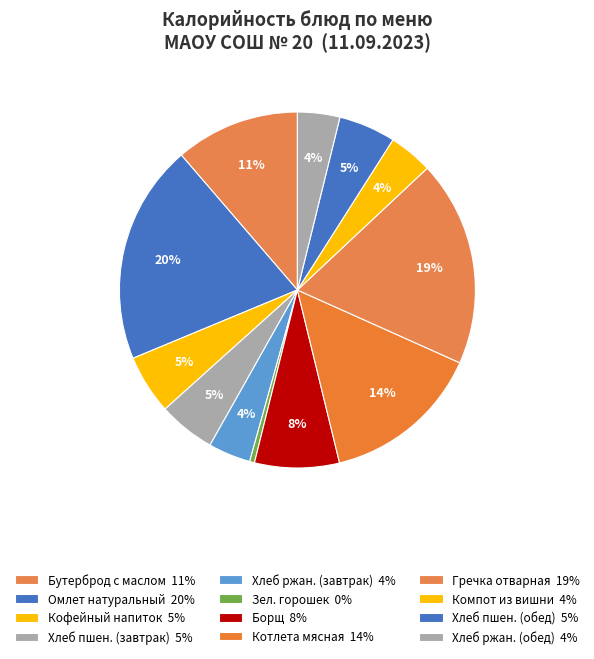

Rank the categories by value from lowest to highest.

Зел.горошек консервированный, Хлеб ржано-пшеничный (завтрак), Хлеб ржано-пшеничный (обед), Компот из вишни, Хлеб пшеничный (завтрак), Хлеб пшеничный (обед), Кофейный напиток на сгущенном молоке, Борщ с капустой, картофелем и сметаной, Бутерброд с маслом(багет), Котлета мясная с маслом, Гречка отварная (рассыпчатая), Омлет натуральный с маслом